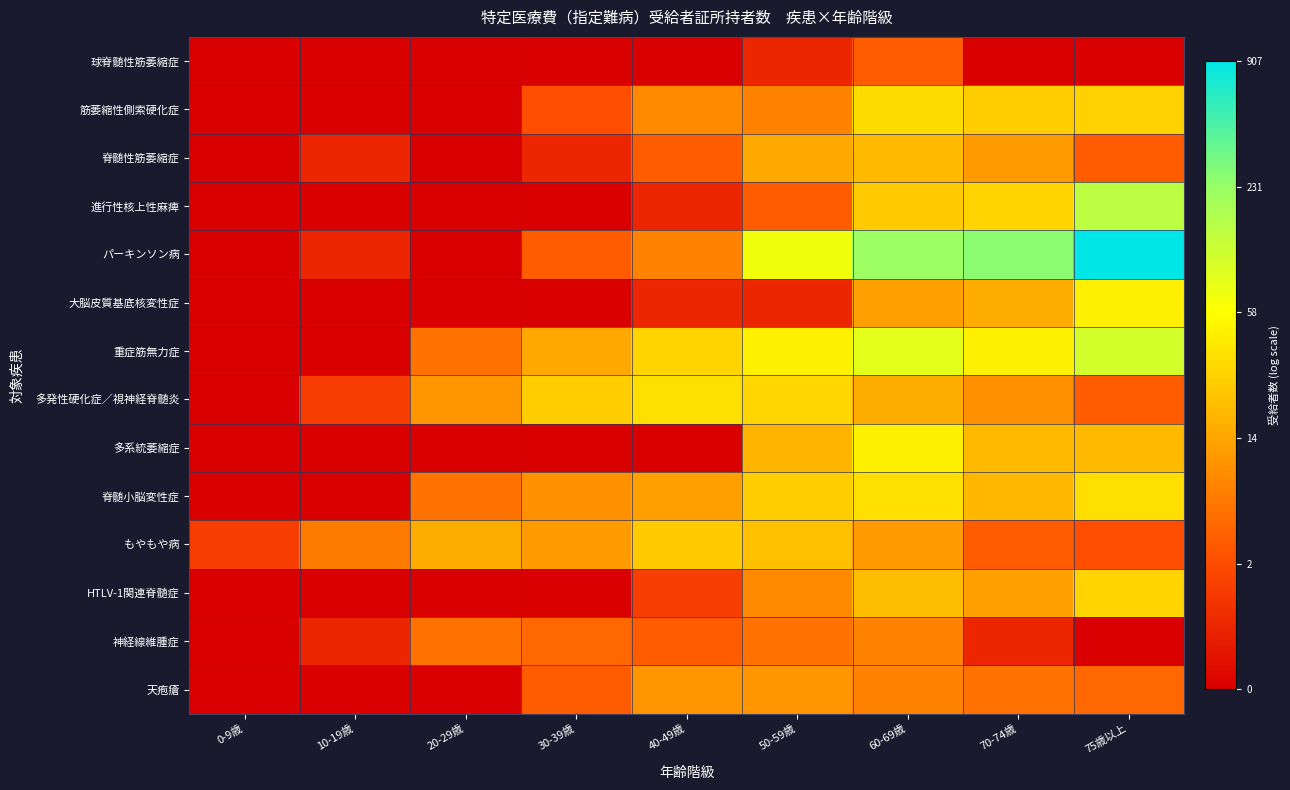

Which has a higher value, 60-69歳 or 0-9歳?

60-69歳